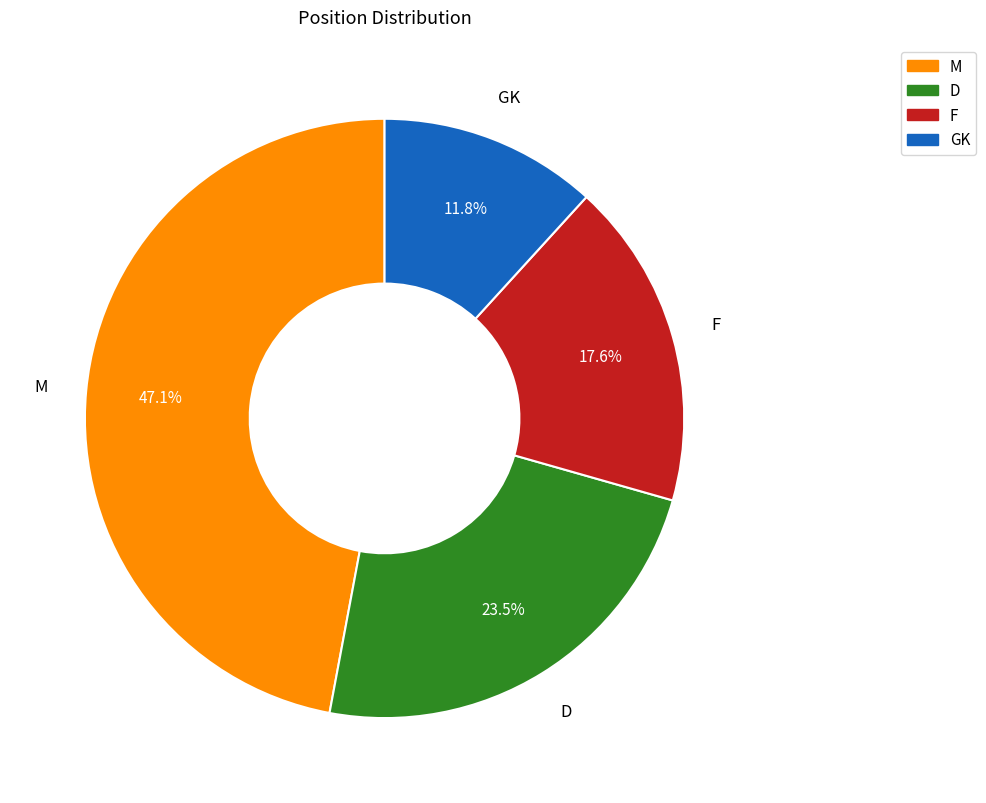

Which has a higher value, D or F?

D